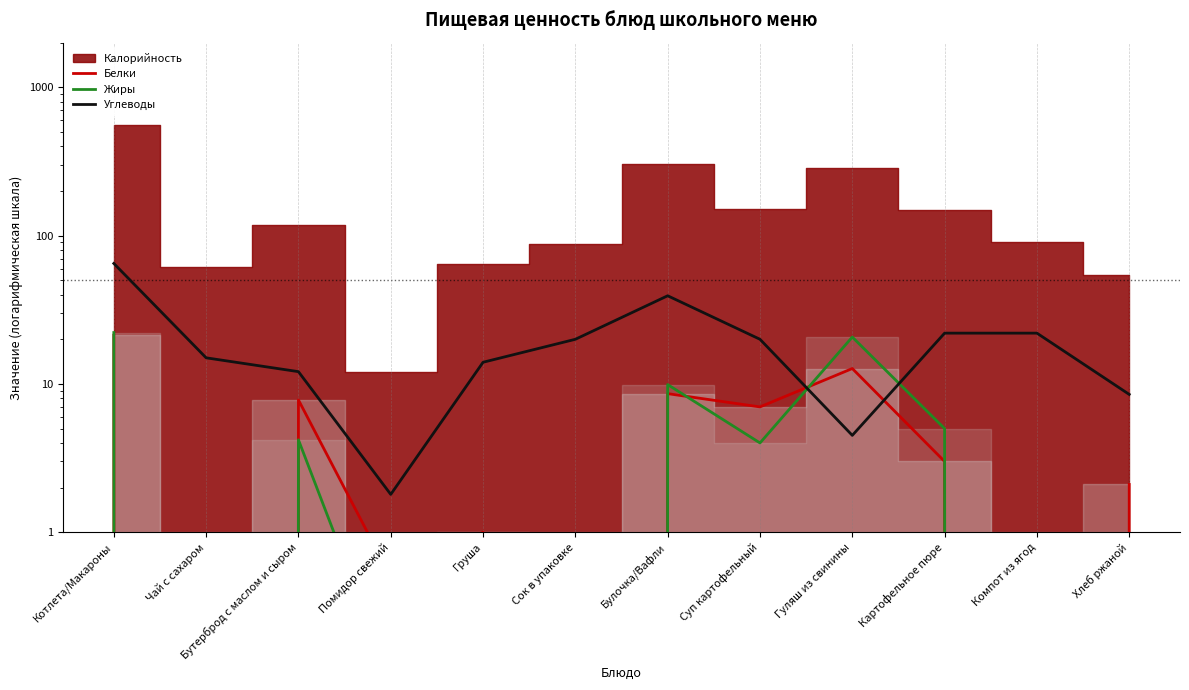

How many times do Жиры and Углеводы cross each other?

2